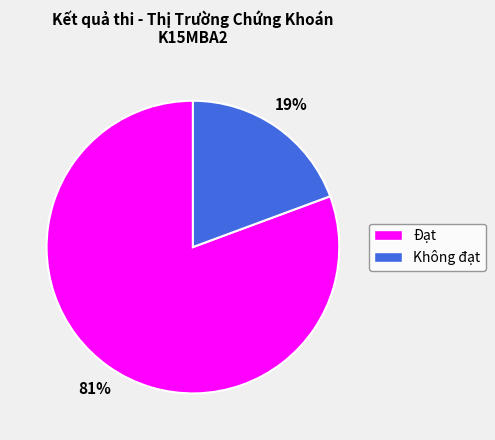

Rank the categories by value from lowest to highest.

Không đạt, Đạt